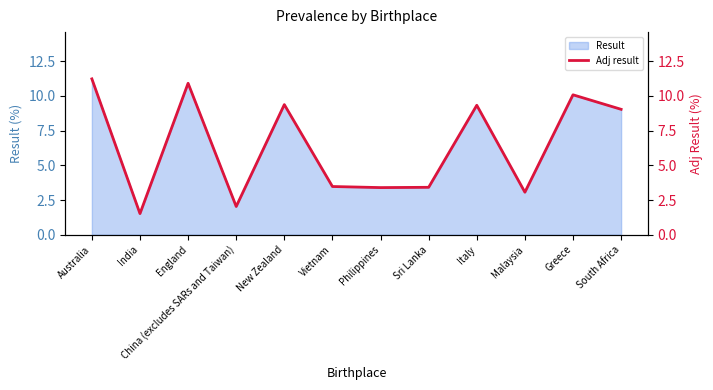

Reading left to right, list all the values displayed in this chart.

Australia=11.2	India=1.5	England=10.9	China (excludes SARs and Taiwan)=2.0	New Zealand=9.4	Vietnam=3.5	Philippines=3.4	Sri Lanka=3.4	Italy=9.3	Malaysia=3.1	Greece=10.1	South Africa=9.0